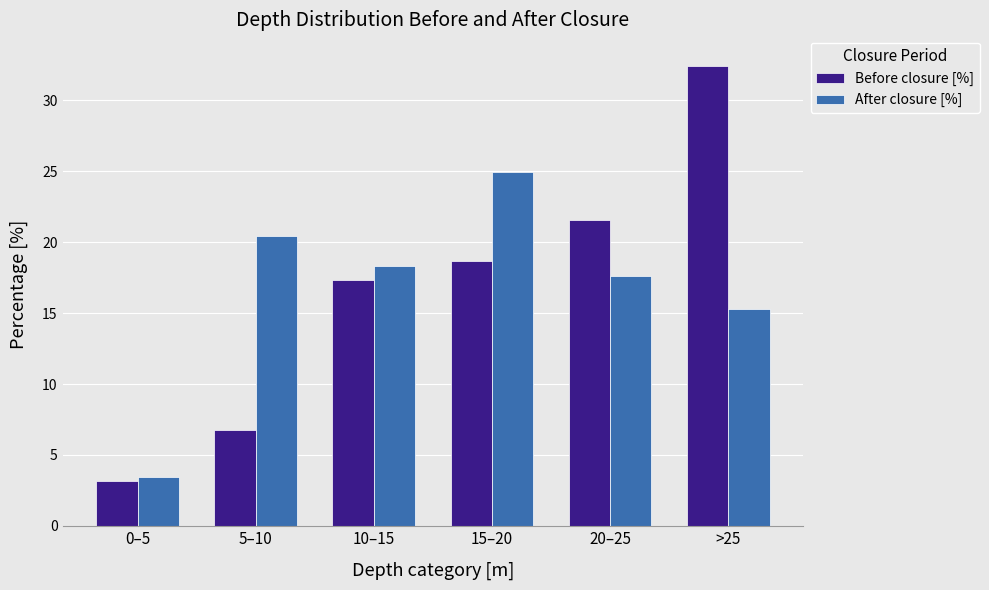

Where does the Before closure [%] series first go above 18?

15–20